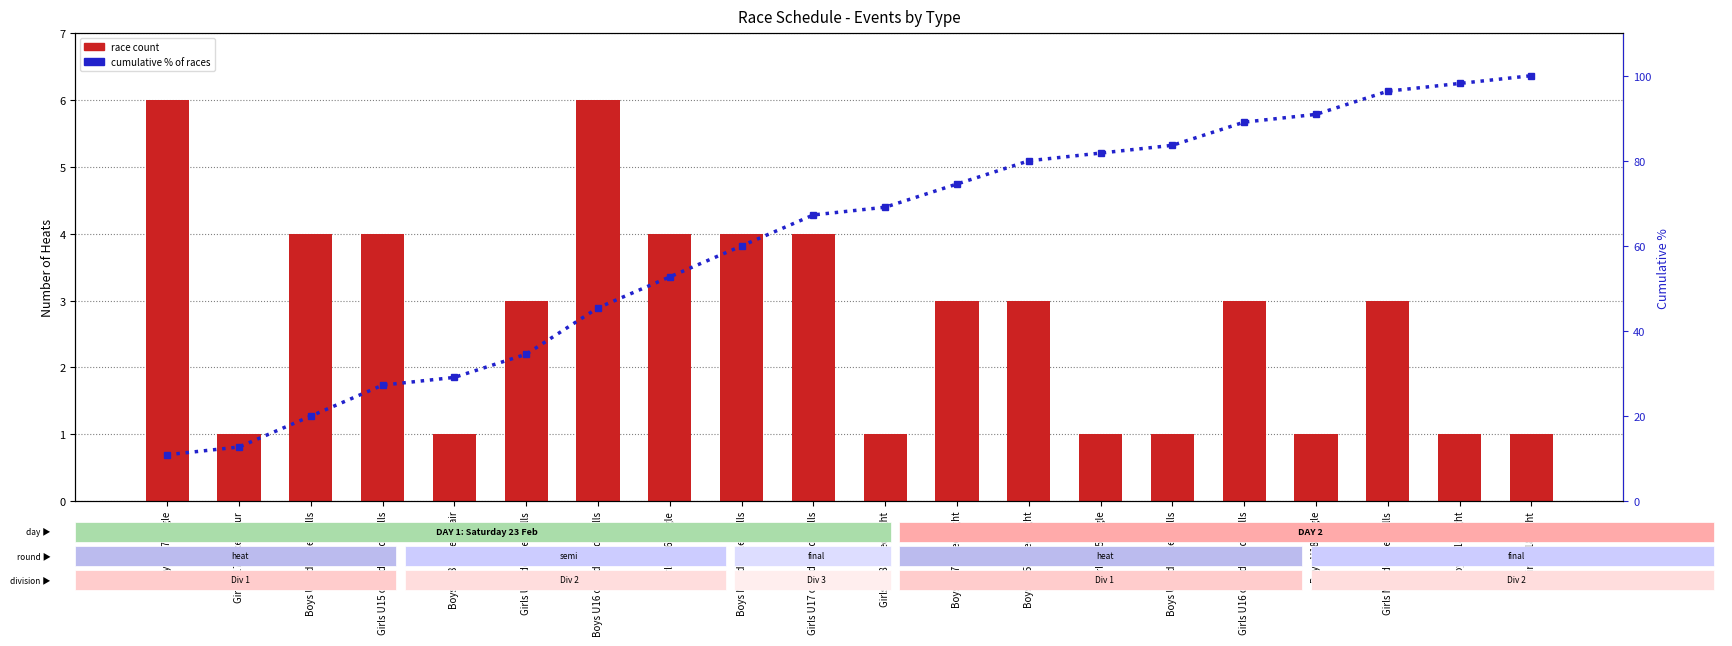

Which series has the largest range (max minus min)?

cumulative %